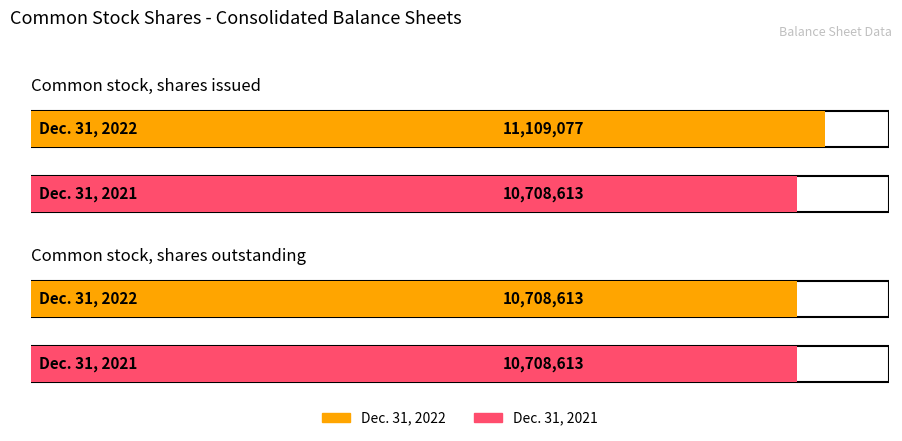

What is the spread (max minus min) of values at Common stock, shares issued?

400464